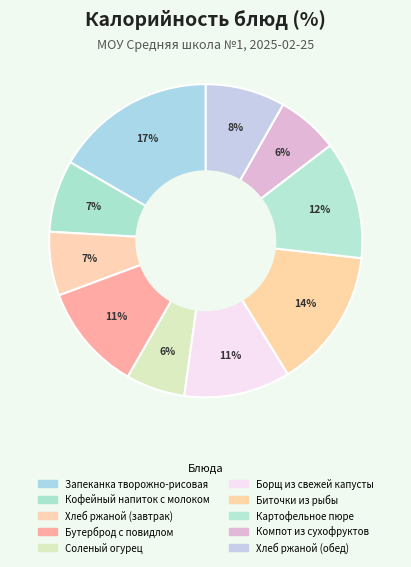

Count the number of slices in the pie.

10